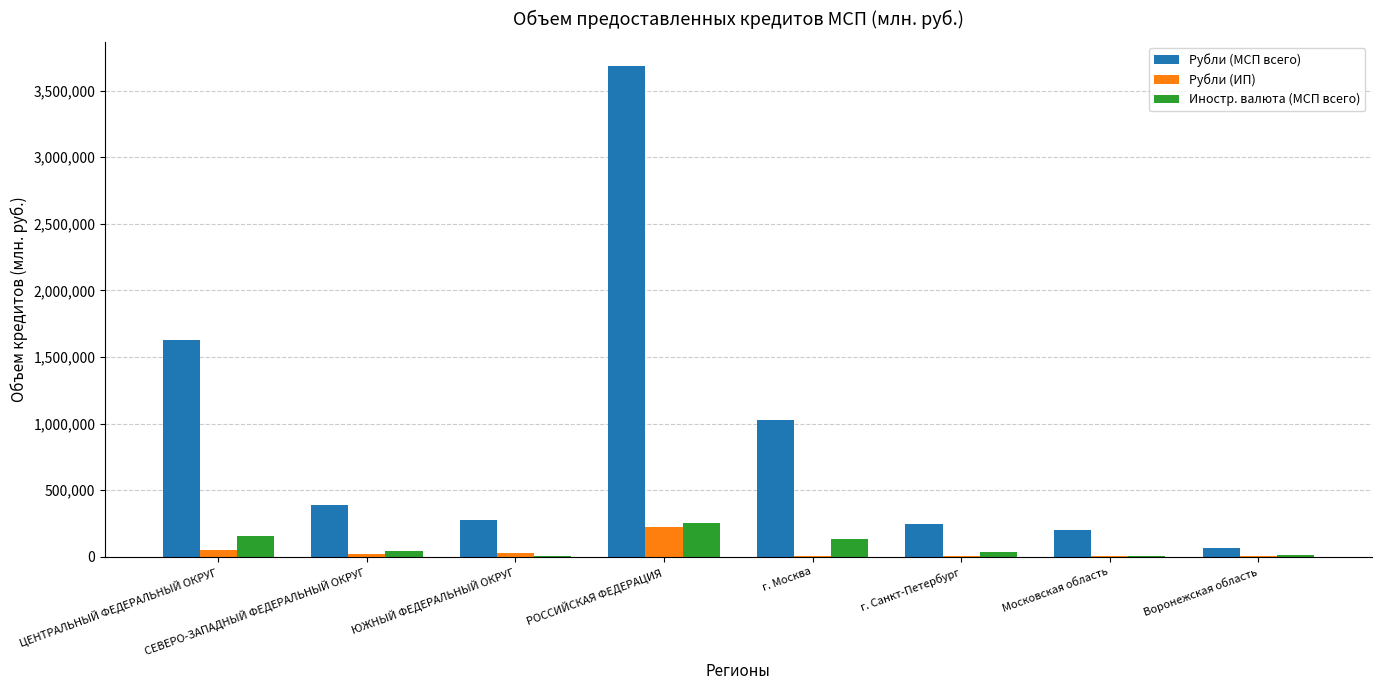

How many categories are shown in the chart?

8